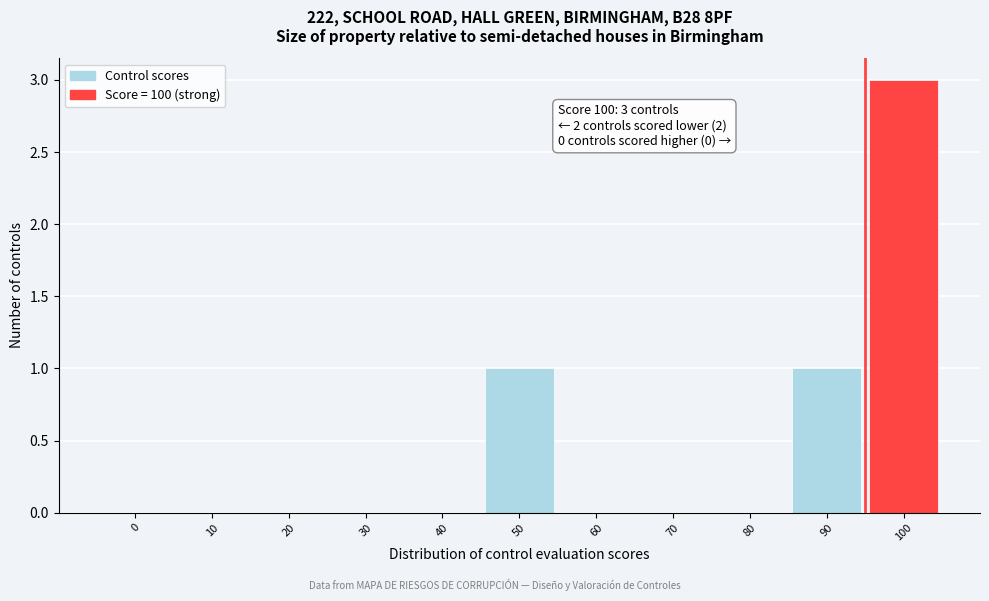

Reading left to right, list all the values displayed in this chart.

0=0	10=0	20=0	30=0	40=0	50=1	60=0	70=0	80=0	90=1	100=3